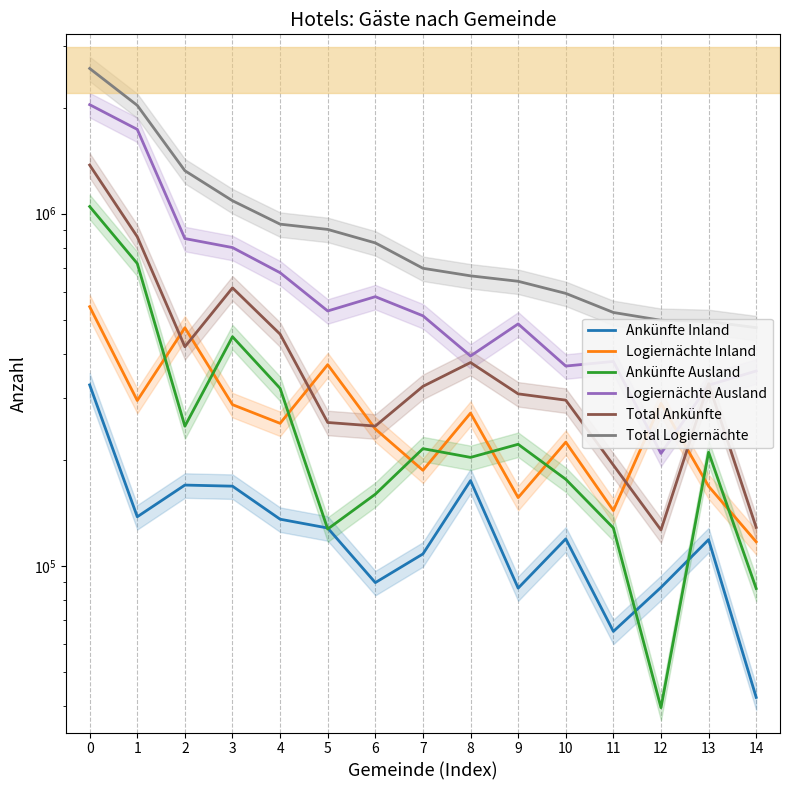

Where do Logiernächte Inland and Ankünfte Ausland first cross each other?

1 and 2